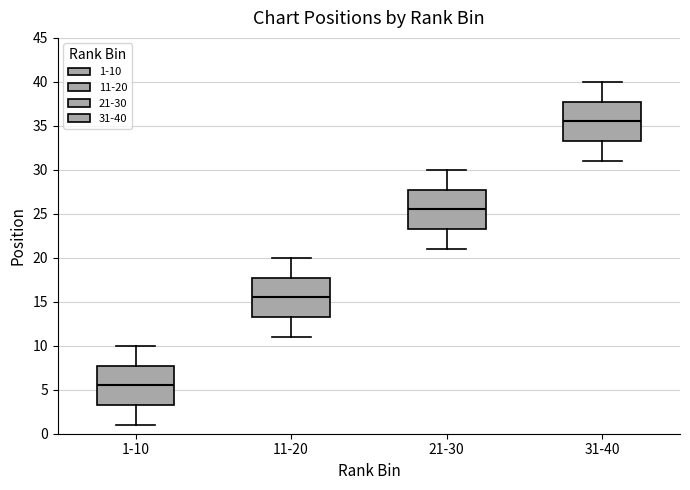

Which box has the lowest median line?

1-10